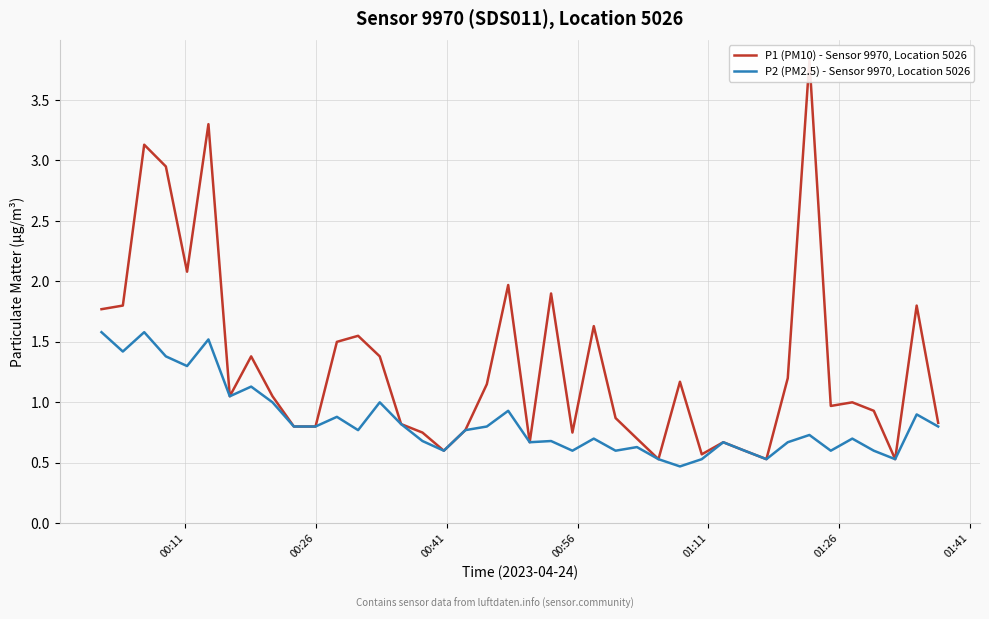

What is the minimum value for P2 (PM2.5) - Sensor 9970, Location 5026?

0.5